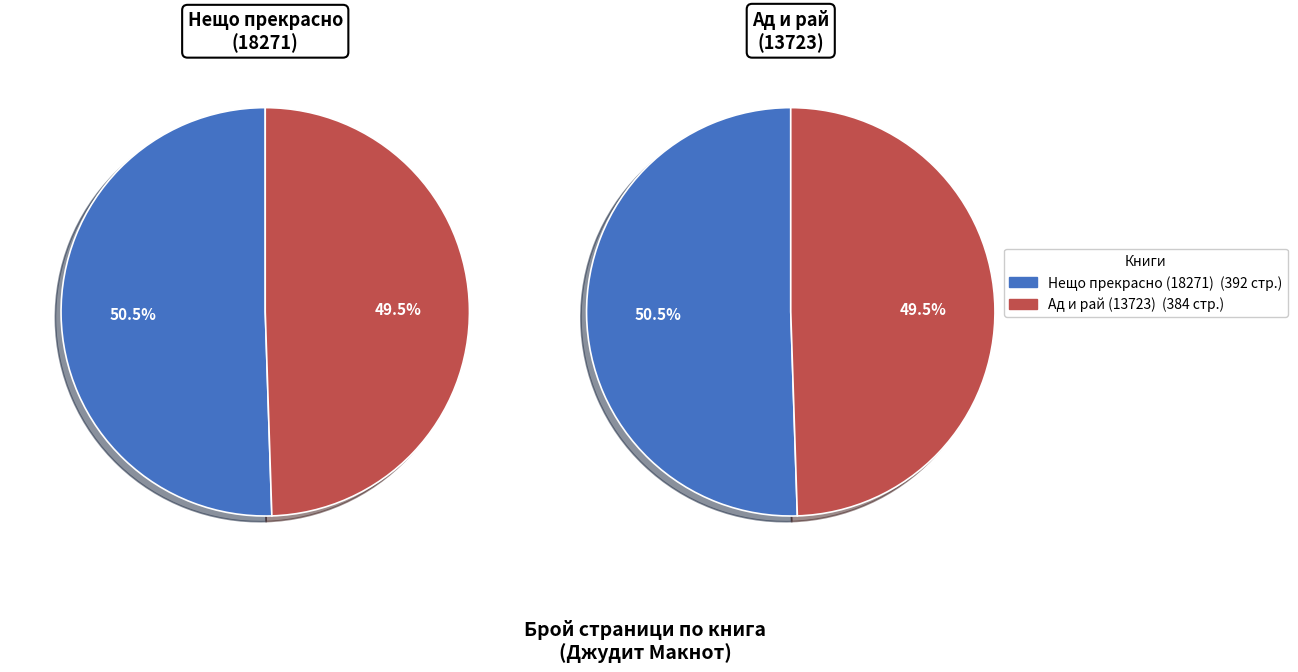

Count the number of slices in the pie.

2